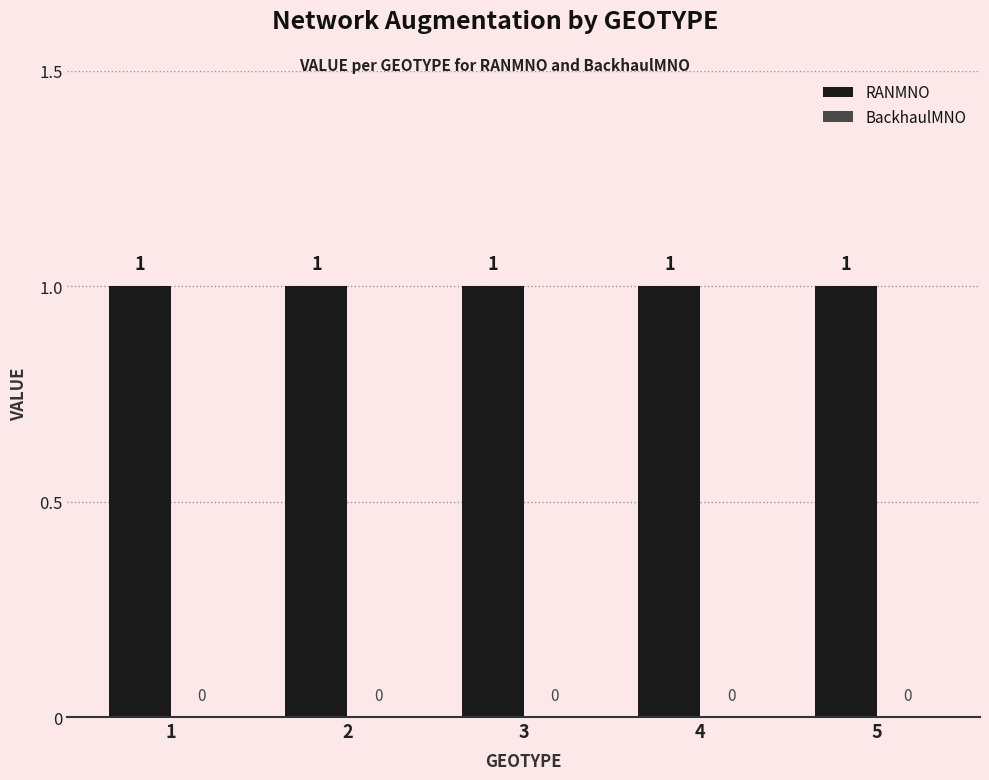

At which label does BackhaulMNO reach its peak?

1